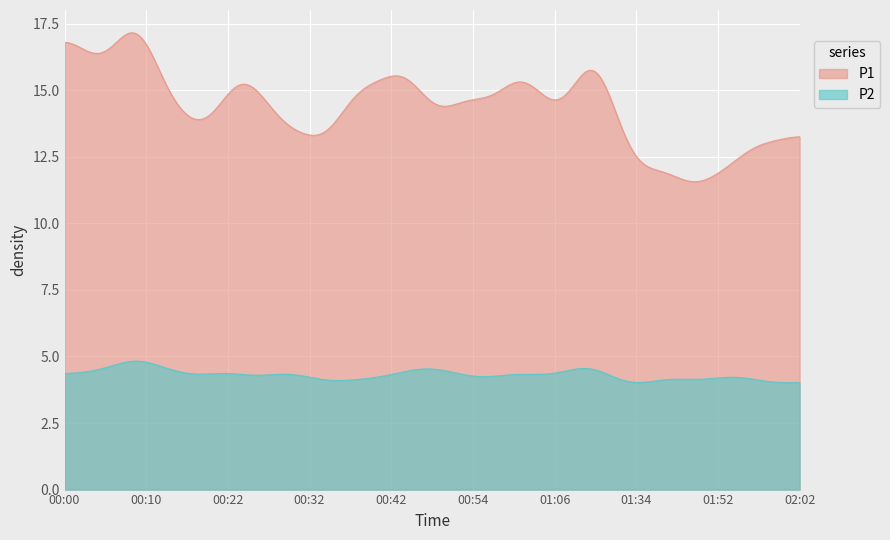

List the labels in order of P2 value, largest first.

00:10, 01:11, 00:47, 00:07, 00:15, 00:20, 01:39, 01:09, 00:05, 00:22, 00:52, 01:55, 00:30, 00:49, 00:02, 01:01, 00:27, 00:32, 00:42, 00:57, 00:12, 01:04, 00:00, 00:37, 00:44, 01:06, 01:47, 01:52, 02:02, 00:25, 00:39, 00:17, 00:54, 01:31, 01:34, 01:57, 01:44, 02:00, 01:36, 00:35